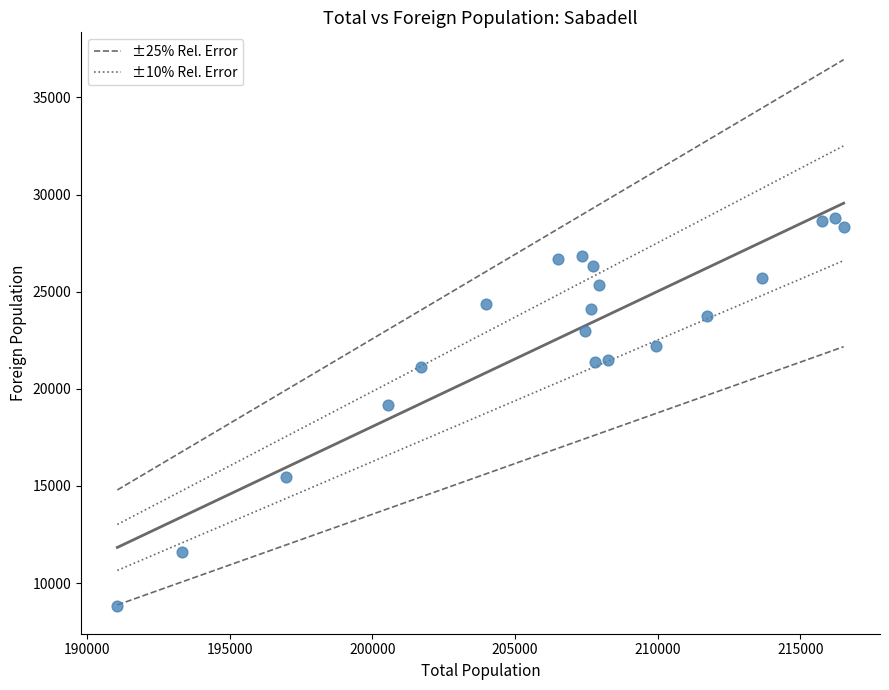

What Y value in the scatter plot is closest to 18796?

19146